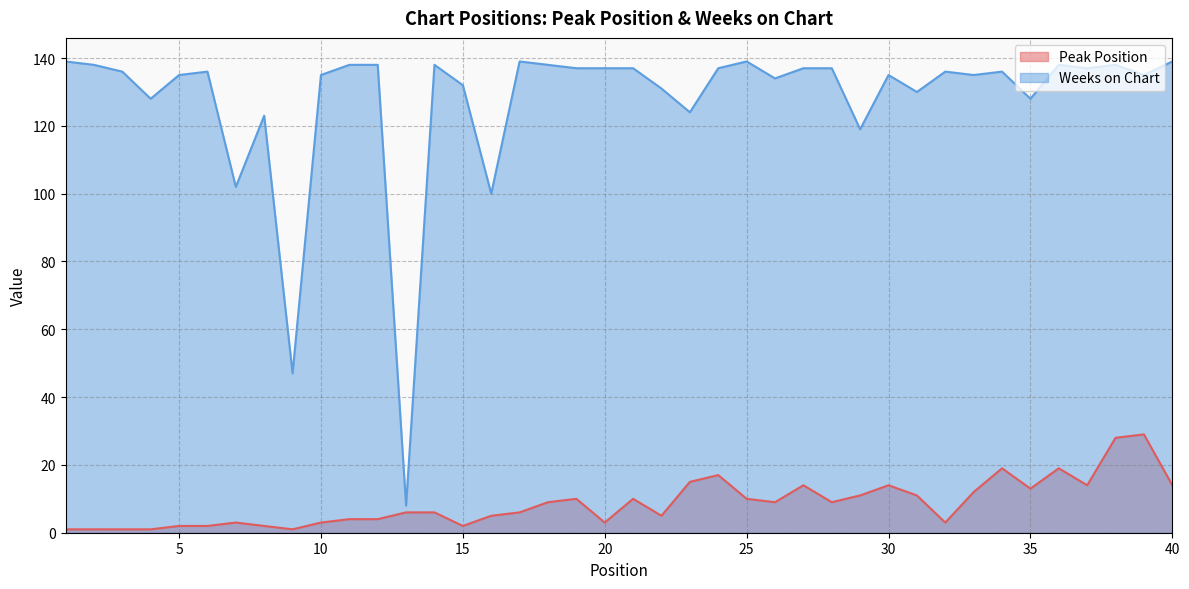

What are all the series names shown in the legend?

Peak Position, Weeks on Chart